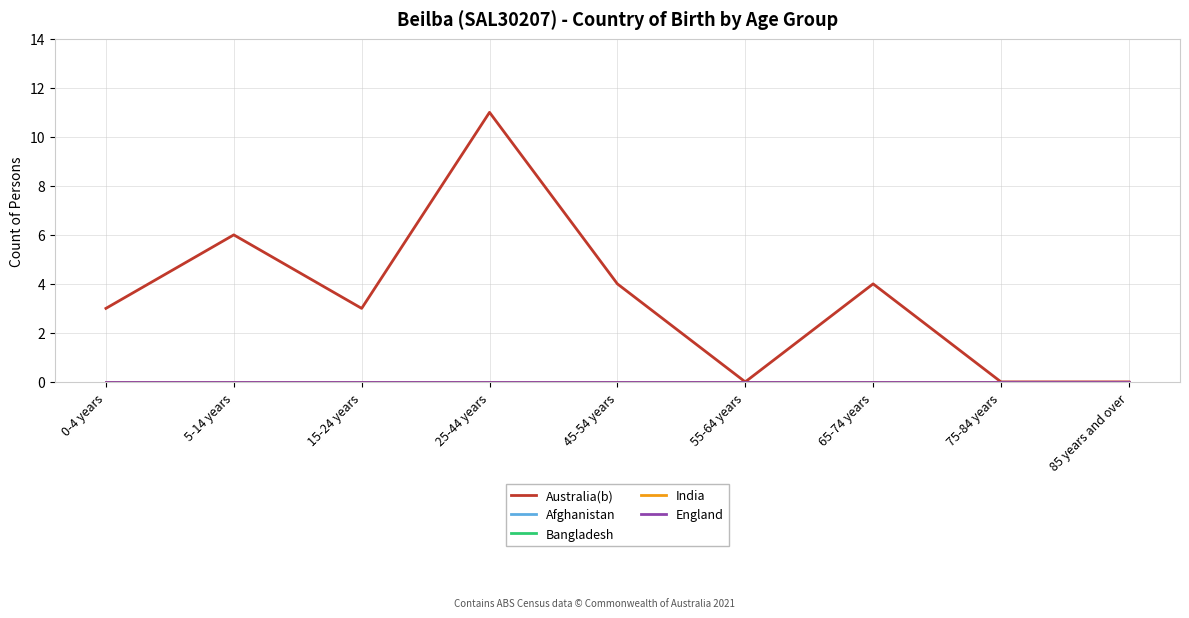

Does the chart have visible grid lines?

Yes